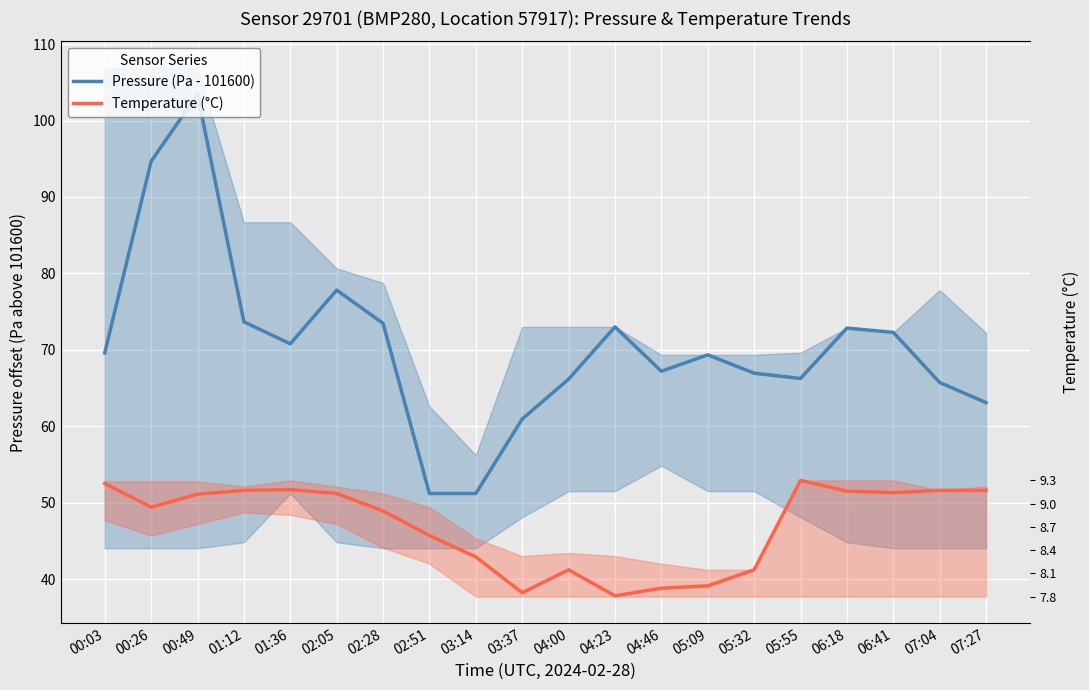

True or false: Pressure (Pa - 101600) has a value of 72.3 at 06:41.

True